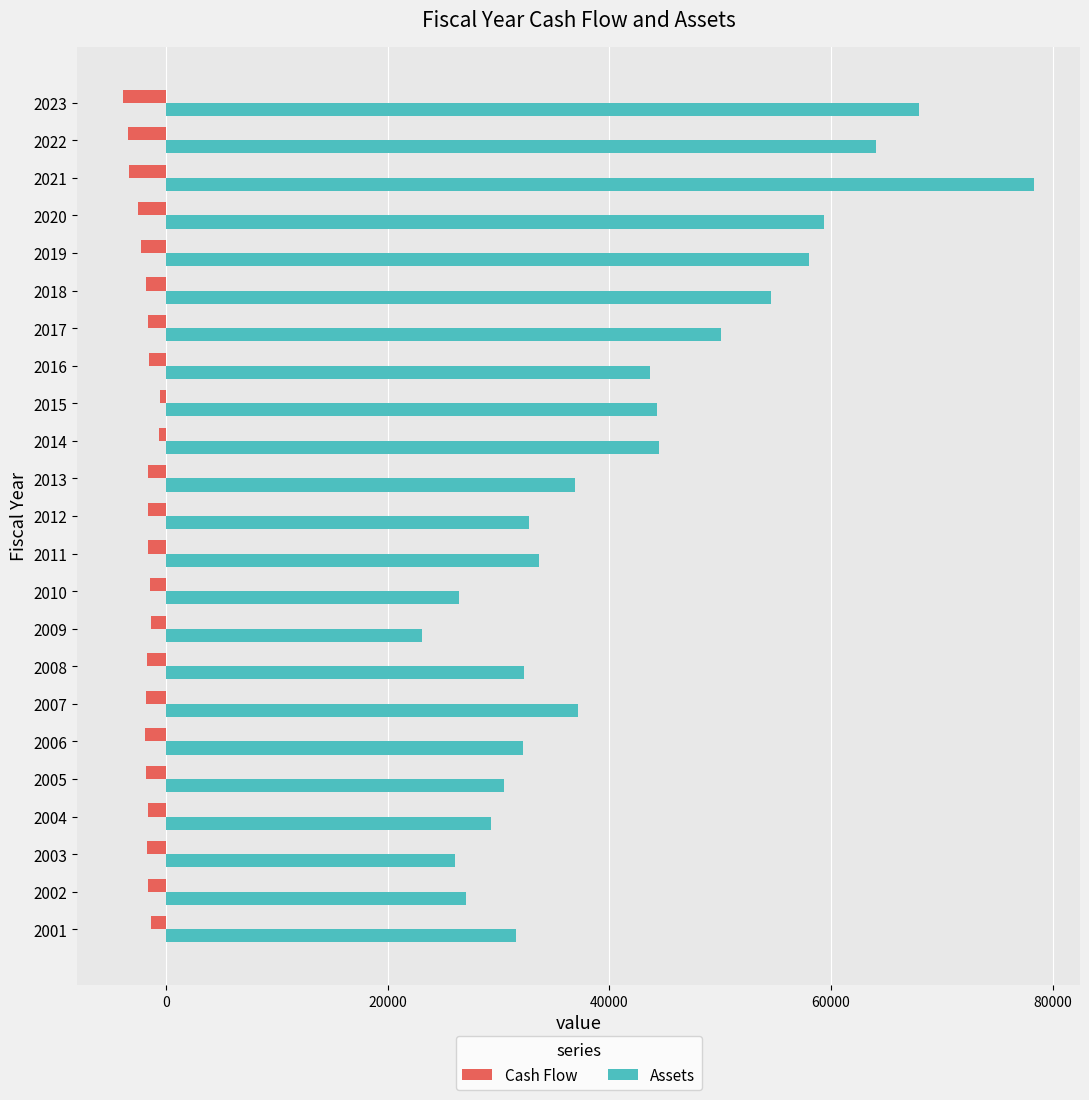

List the series in order of their peak value, lowest first.

Cash Flow, Assets